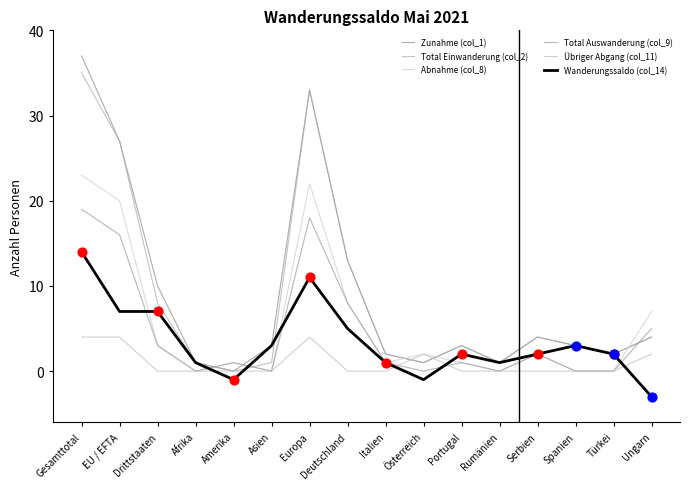

At which category is the sum across all series the highest?

Gesamttotal